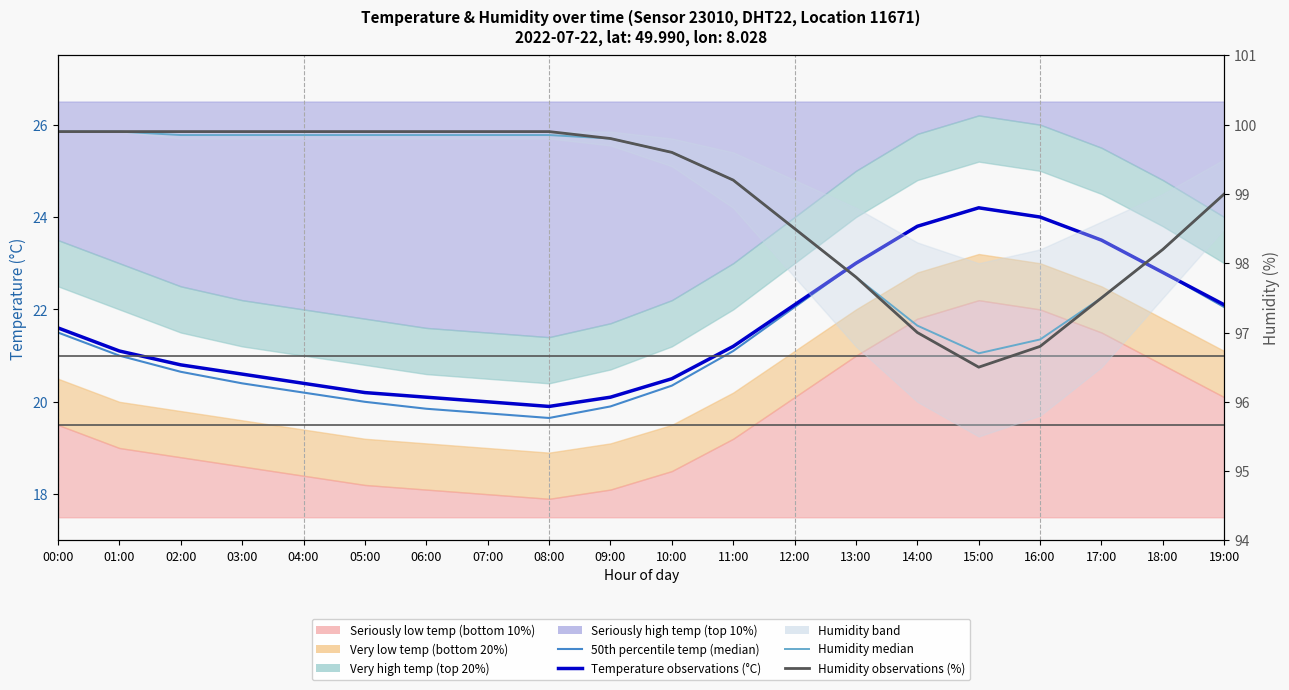

Does the chart display data point markers on the line(s)?

No